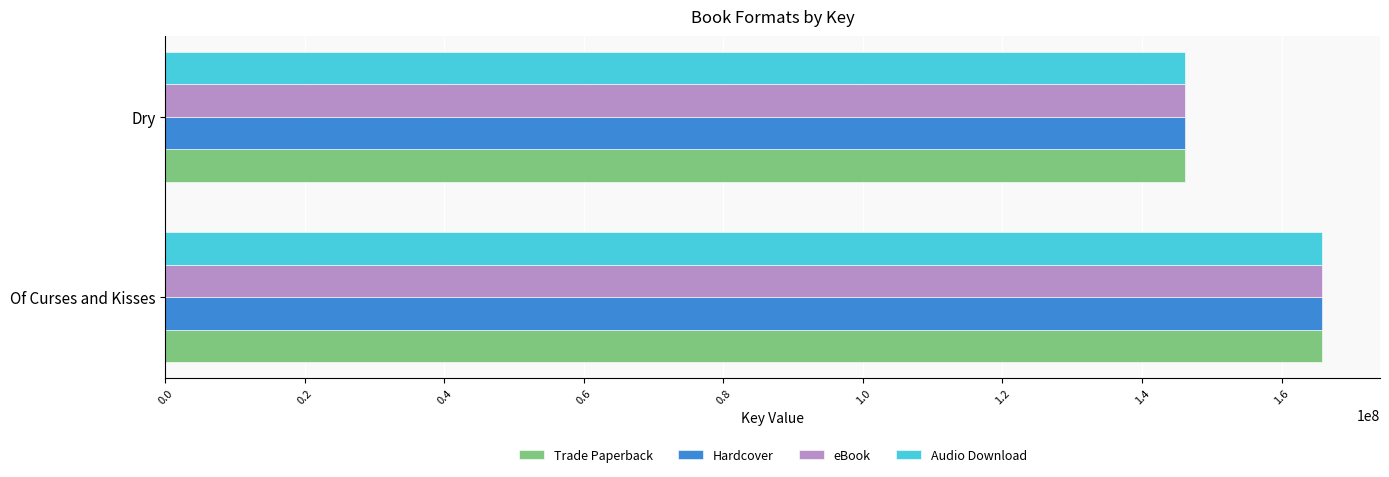

What are all the series names shown in the legend?

Trade Paperback, Hardcover, eBook, Audio Download